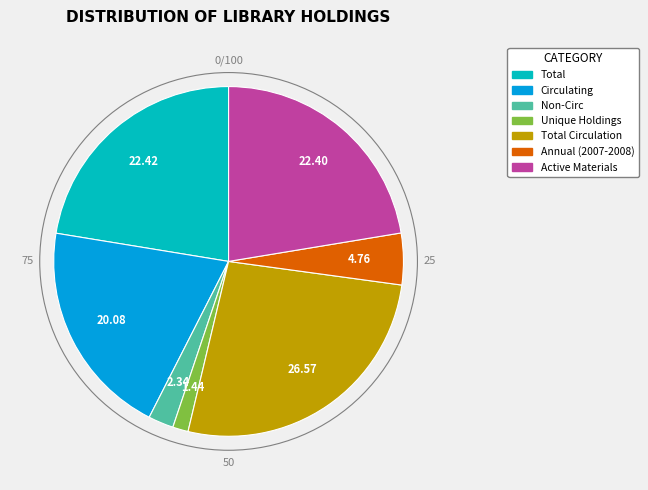

Is there any slice that represents more than half of the pie?

No